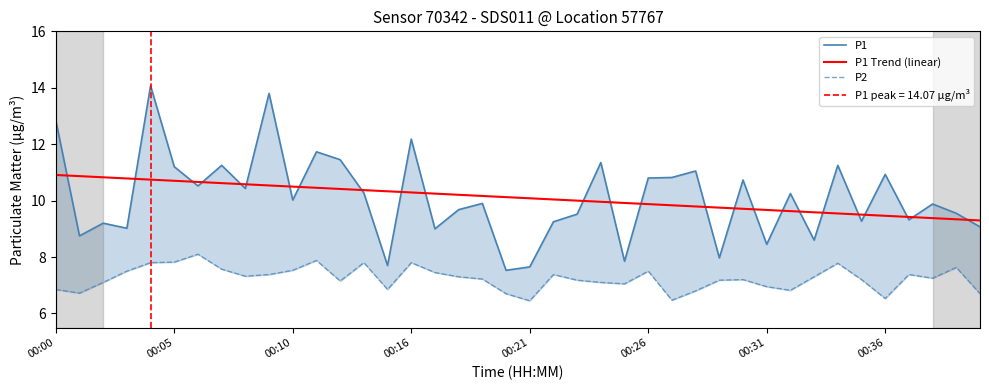

What is the minimum value for P1?

7.5